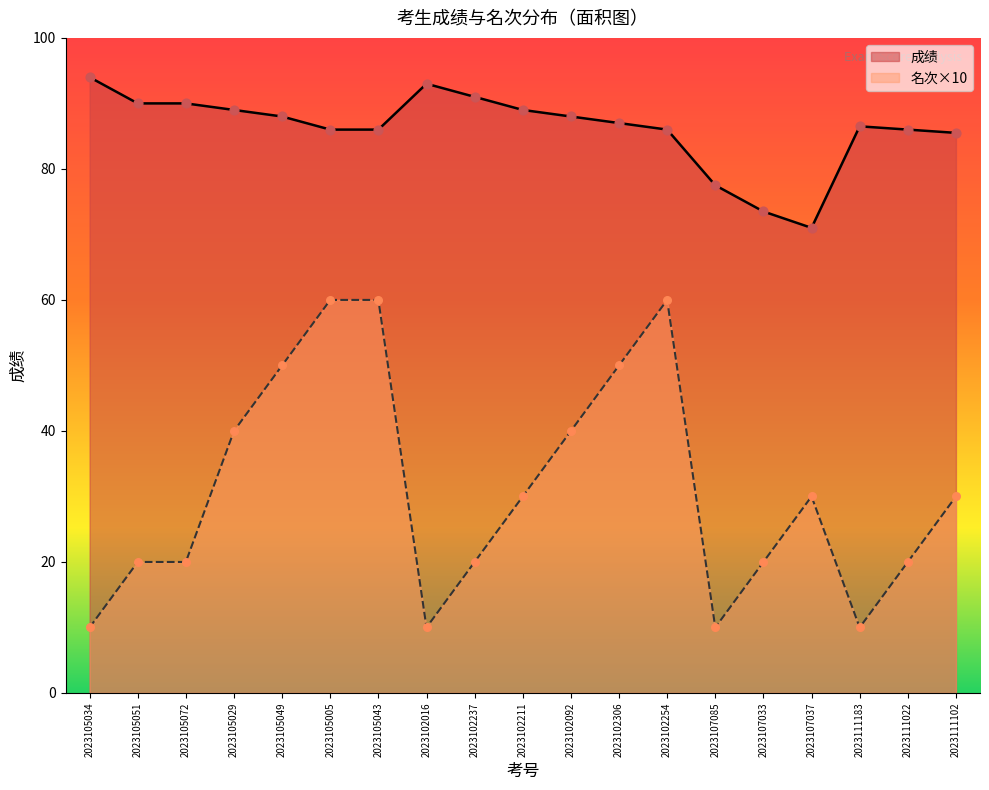

Which series has the largest total across all categories?

成绩